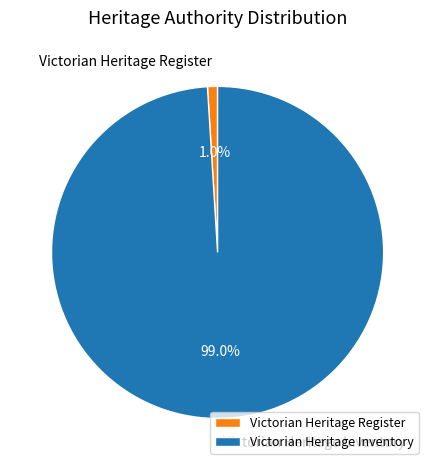

Rank the categories by value from highest to lowest.

Victorian Heritage Inventory, Victorian Heritage Register